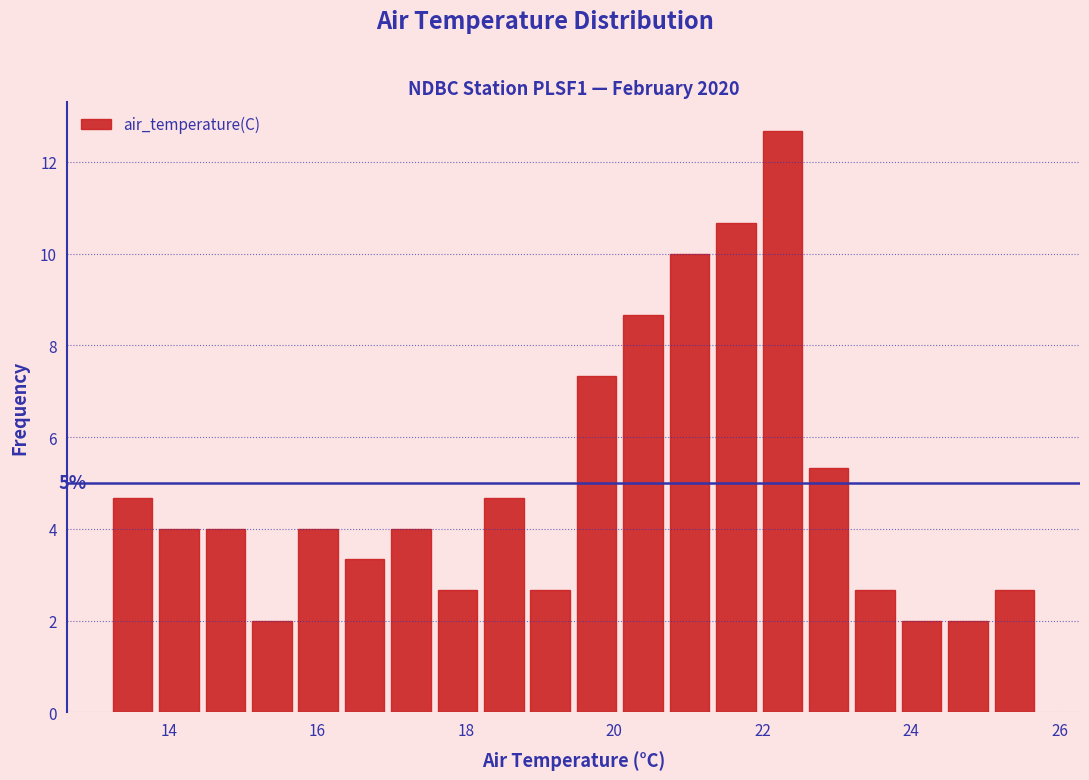

Read against the x-axis, roughly where is the centre of the tallest bar?

22.2